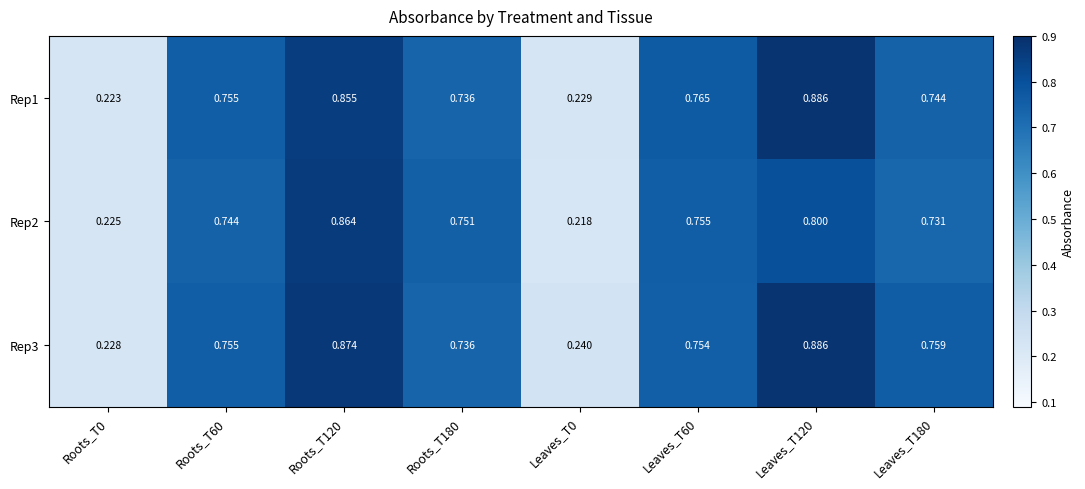

Is the value of Rep2 at Roots_T120 greater than the value of Rep1 at Leaves_T0?

Yes